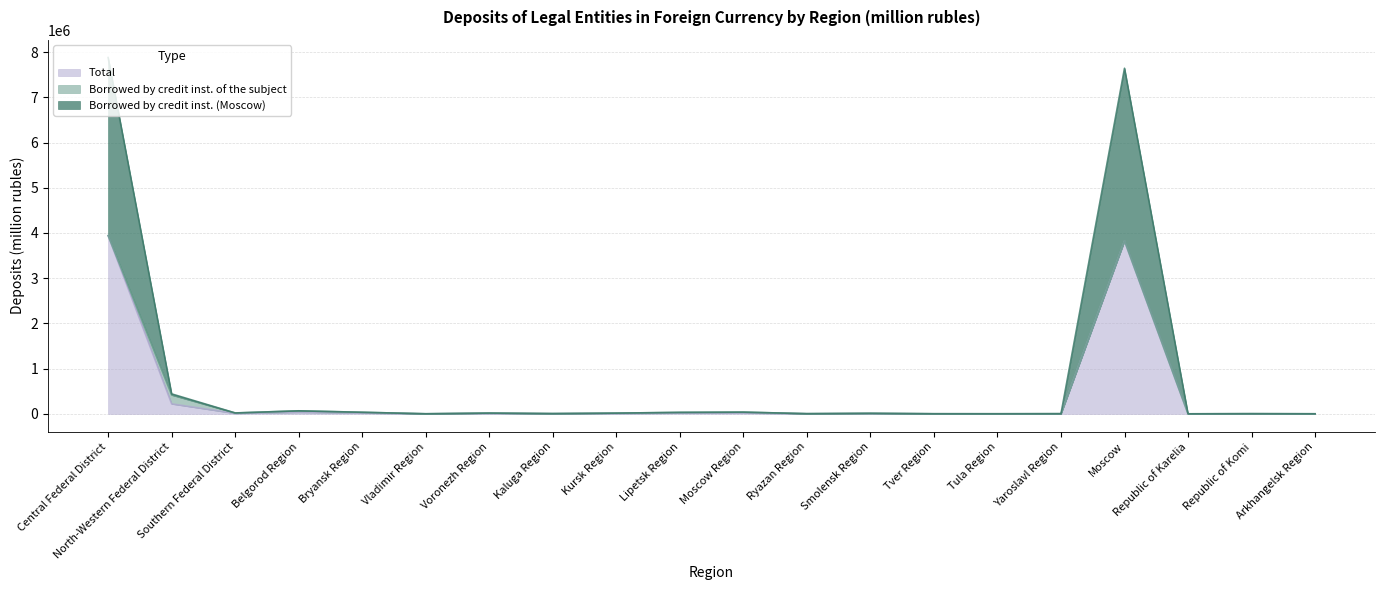

What is the difference between the highest and lowest values at Southern Federal District?

10005